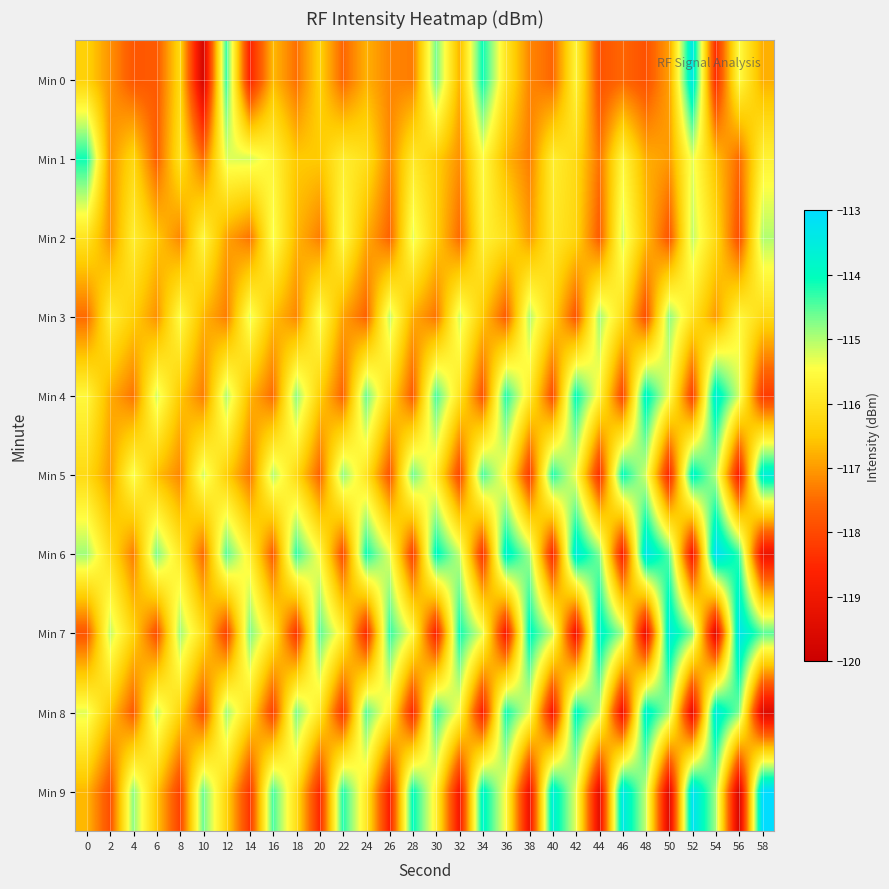

At how many categories does at least one series exceed -116?

30